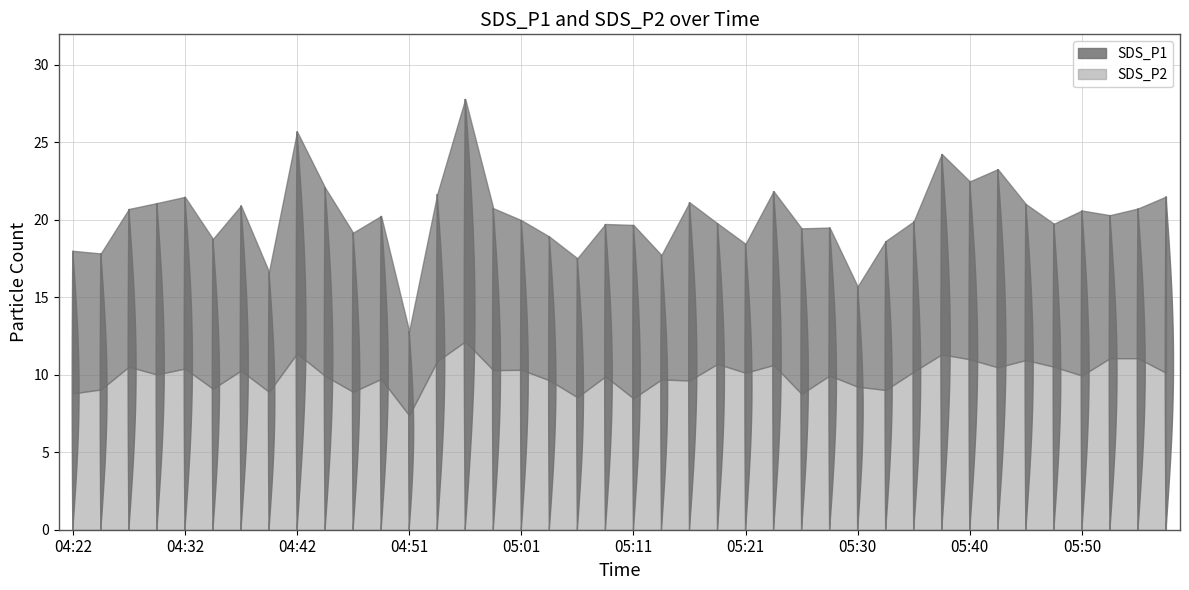

True or false: SDS_P1 has a value of 19.4 at 05:25.

True